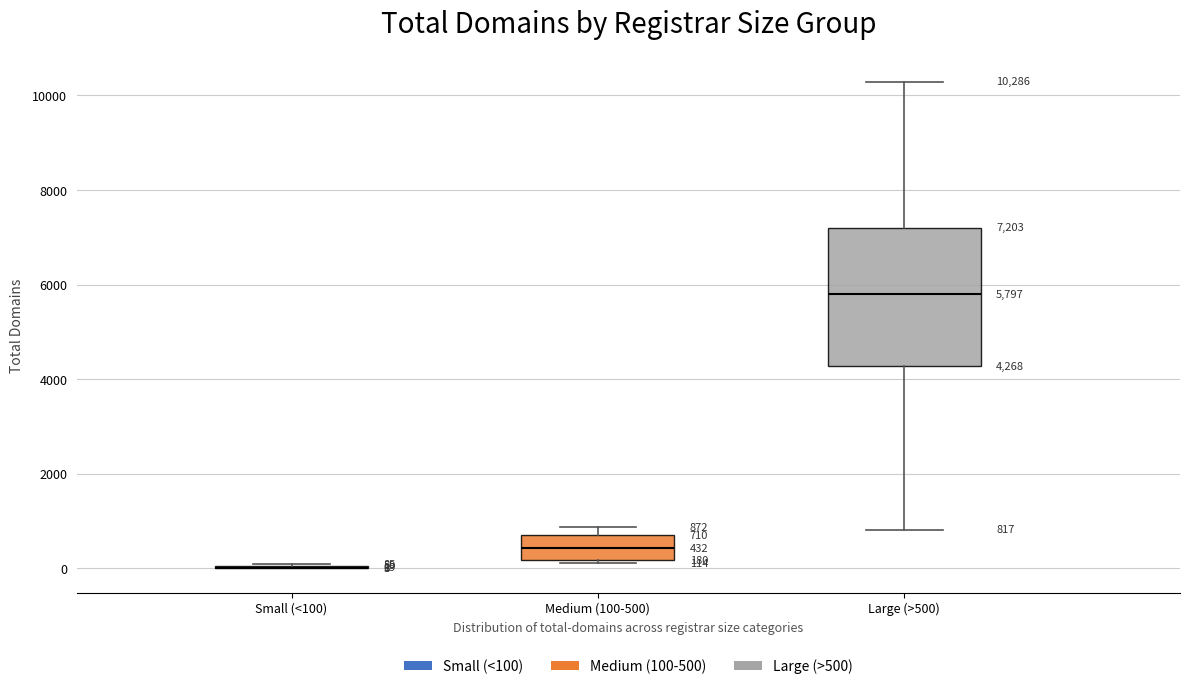

Which box is the tallest, from its lower edge to its upper edge?

Large (>500)